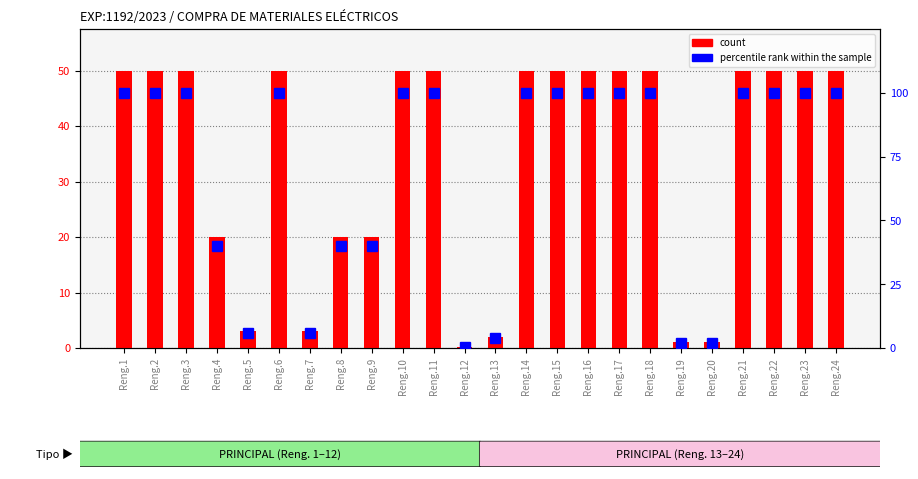

Reading left to right, transcribe all the data shown in this chart.

count: 50.0	50.0	50.0	20.0	3.0	50.0	3.0	20.0	20.0	50.0	50.0	0.2	2.0	50.0	50.0	50.0	50.0	50.0	1.0	1.0	50.0	50.0	50.0	50.0
percentile rank within the sample: 100.0	100.0	100.0	40.0	6.0	100.0	6.0	40.0	40.0	100.0	100.0	0.4	4.0	100.0	100.0	100.0	100.0	100.0	2.0	2.0	100.0	100.0	100.0	100.0